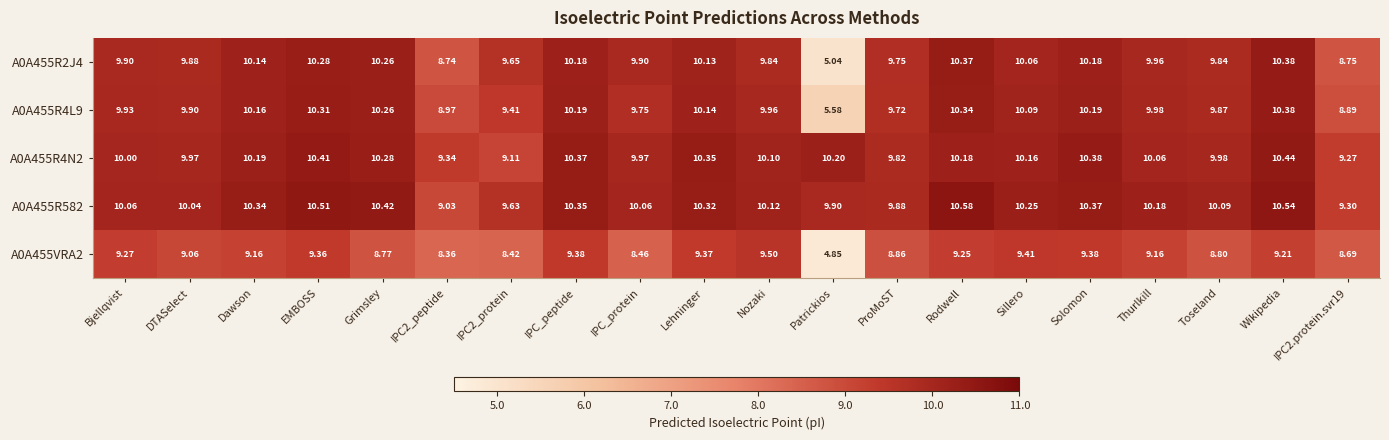

Which category has the highest value in the A0A455VRA2 series?

Nozaki